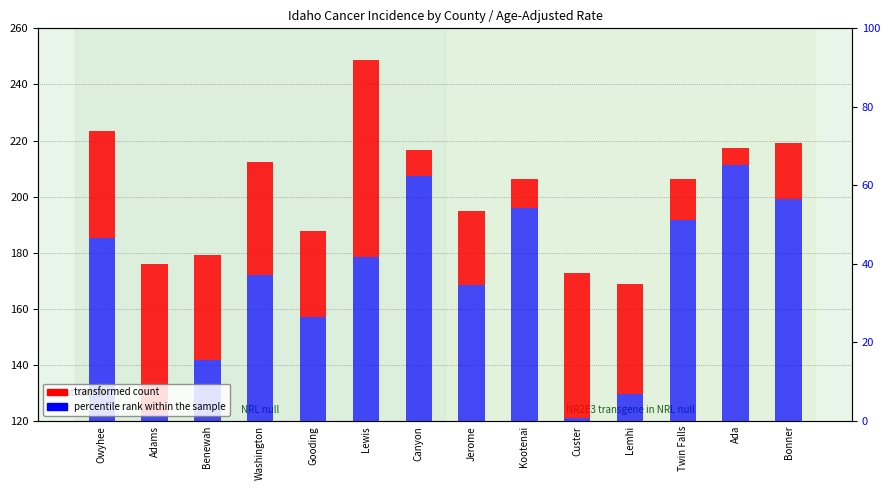

What is the label of the 14th bar from the right?

Owyhee